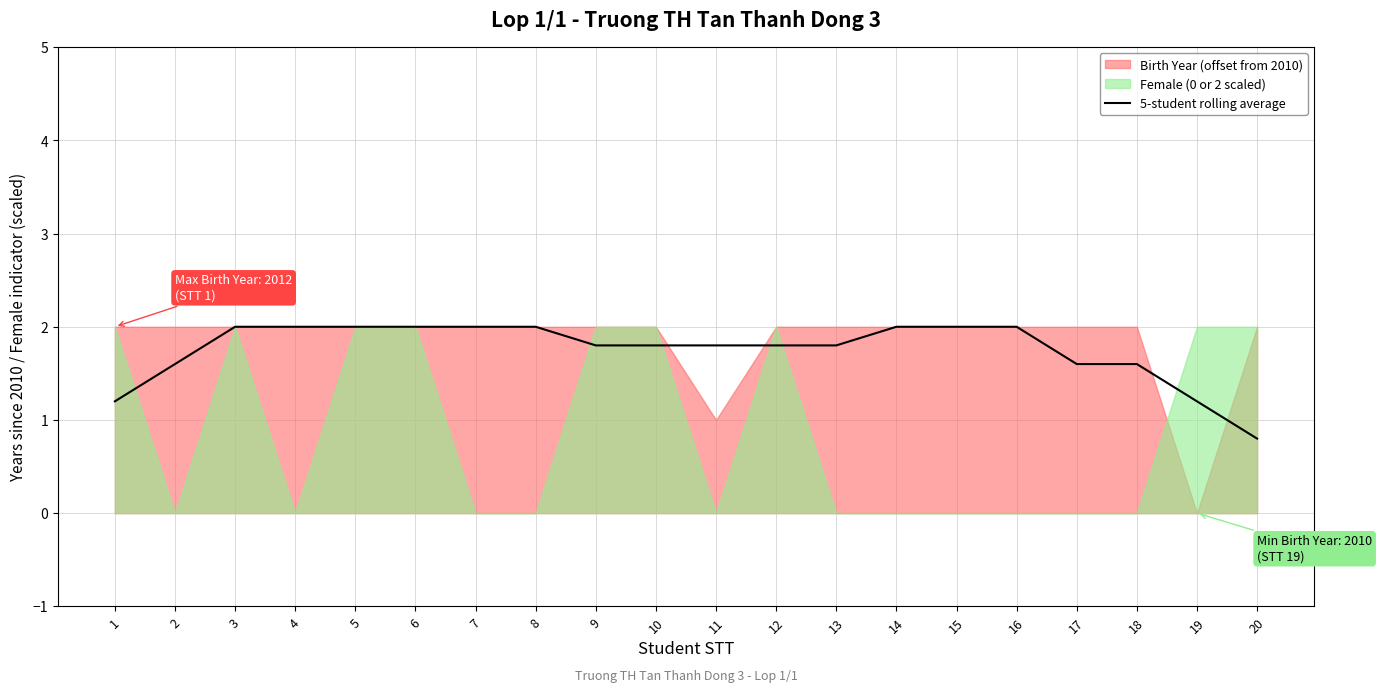

Reading left to right, what are all the values shown in this chart?

1.2	1.6	2.0	2.0	2.0	2.0	2.0	2.0	1.8	1.8	1.8	1.8	1.8	2.0	2.0	2.0	1.6	1.6	1.2	0.8